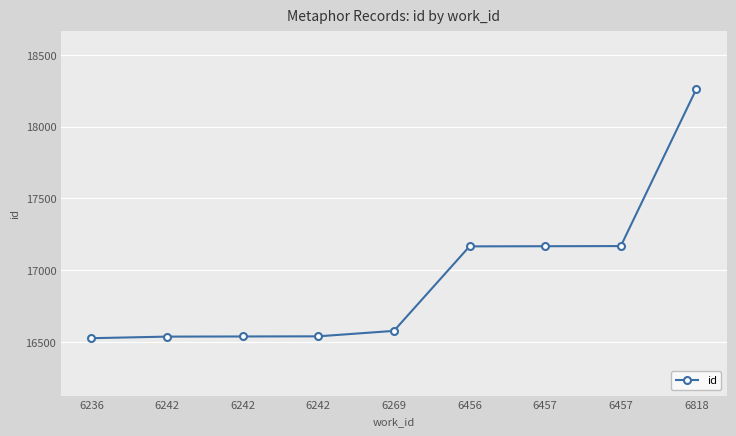

Which category has the lowest value across all series?

6236